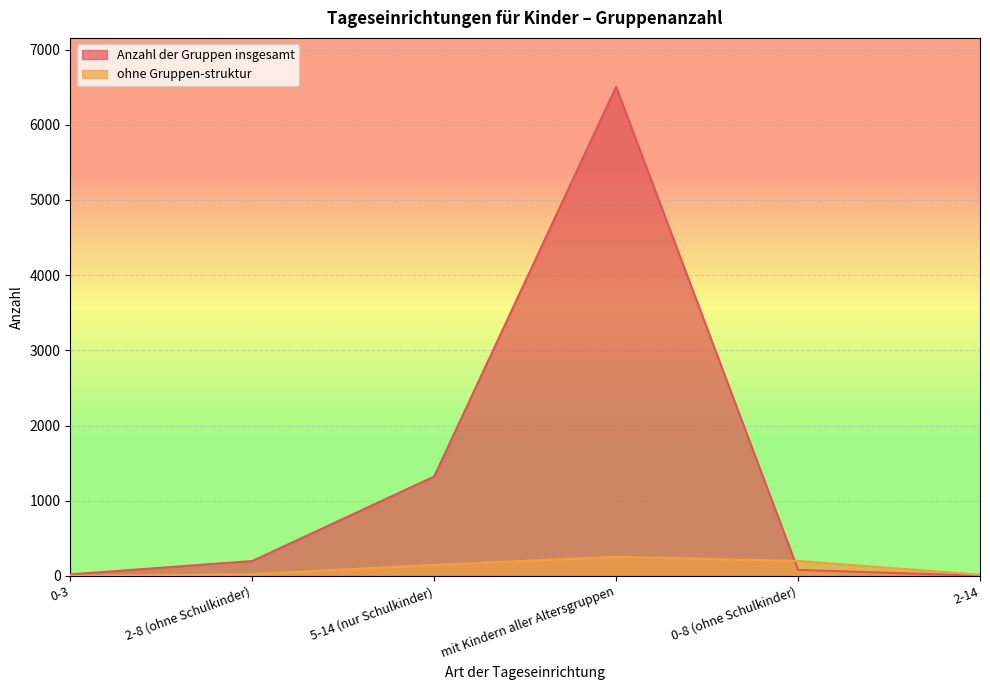

What is the difference between the highest and lowest values at 0-3?

19